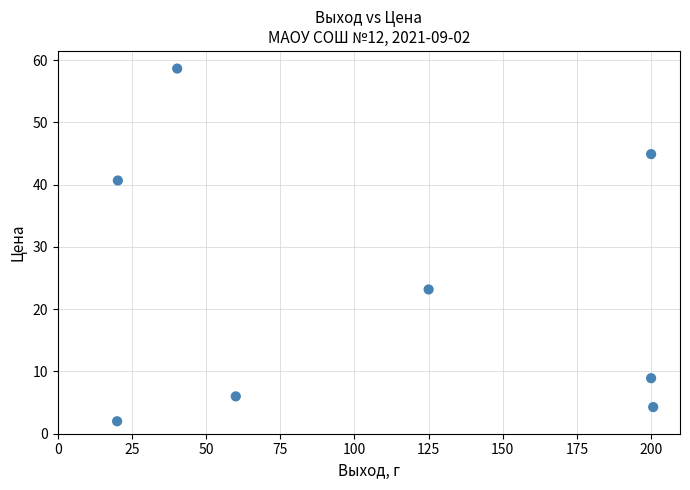

What is the range of X values (max minus min)?

180.7